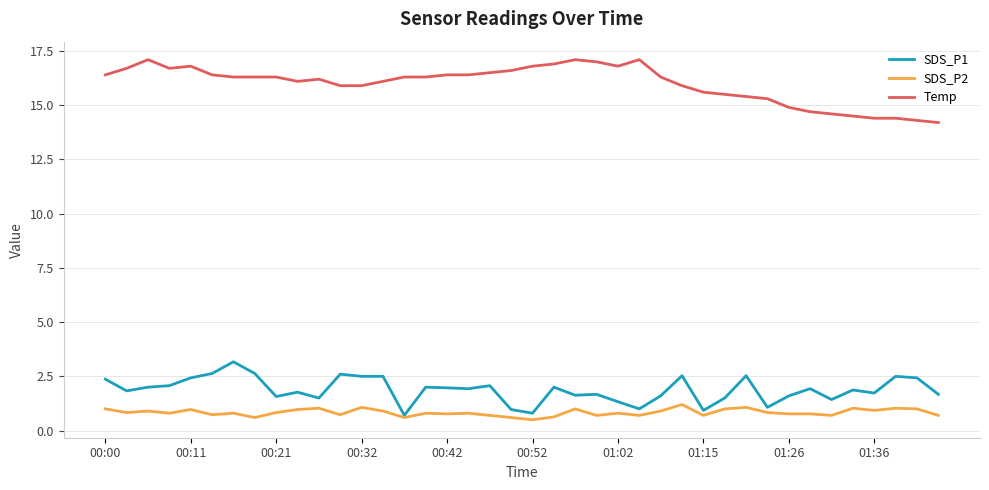

Which series has the largest total across all categories?

Temp